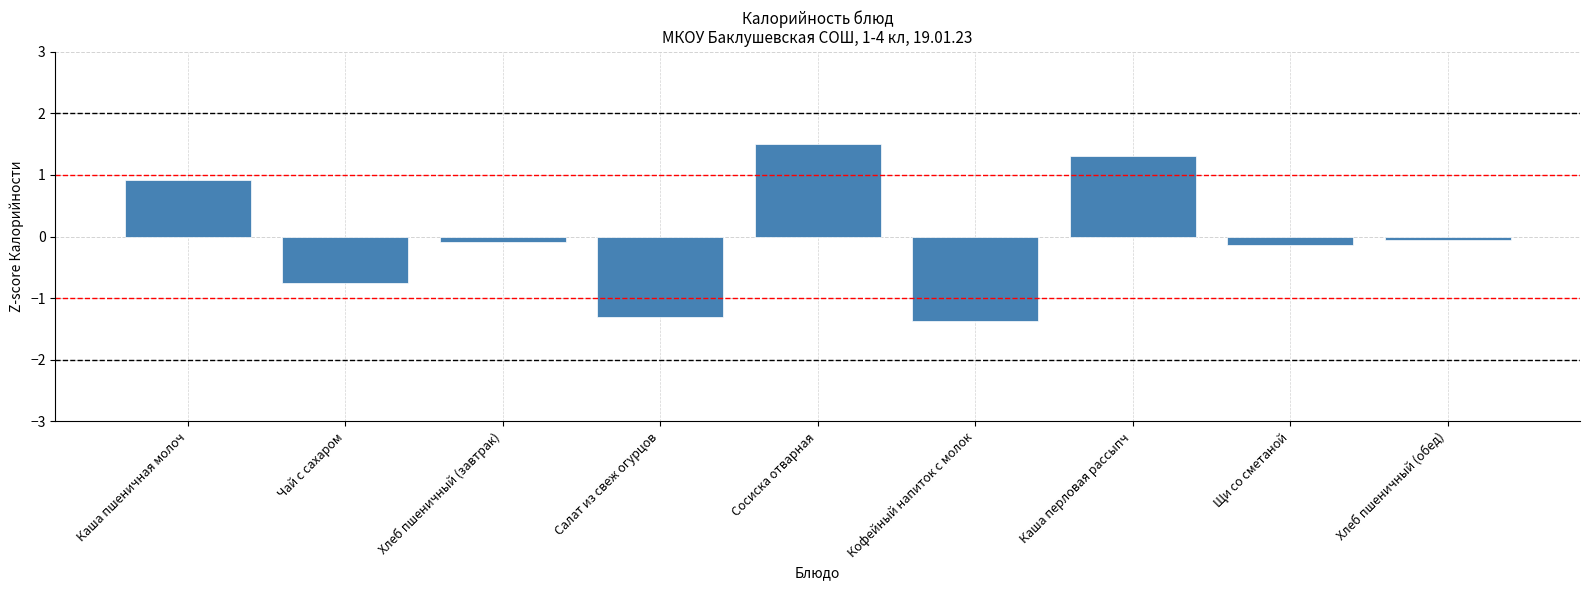

How many bars are there in total?

9